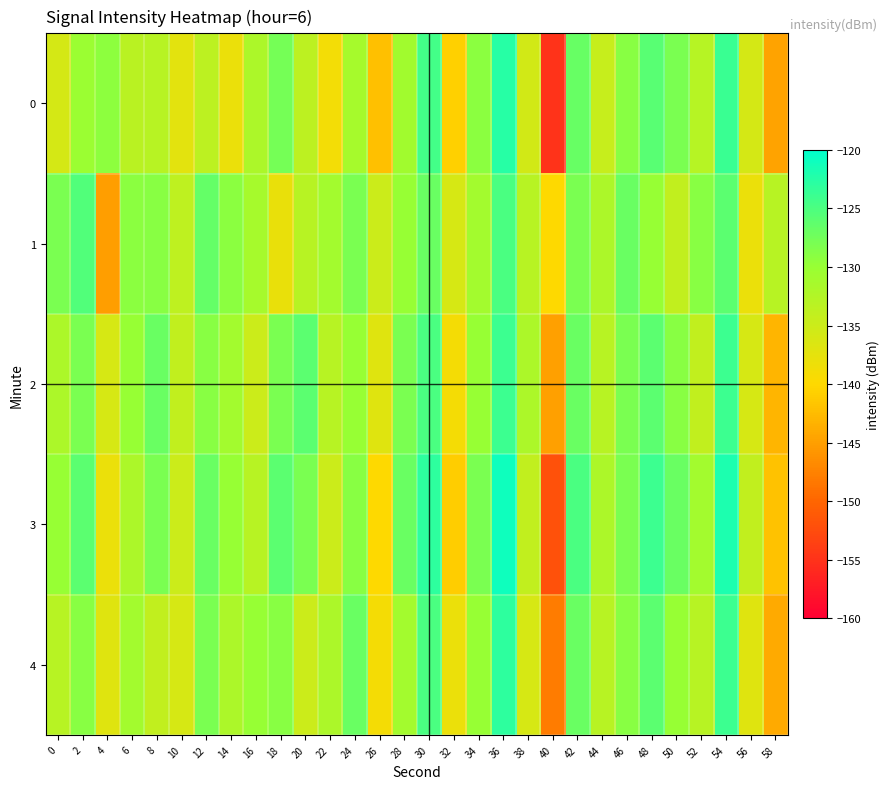

How many distinct data groups are displayed?

5